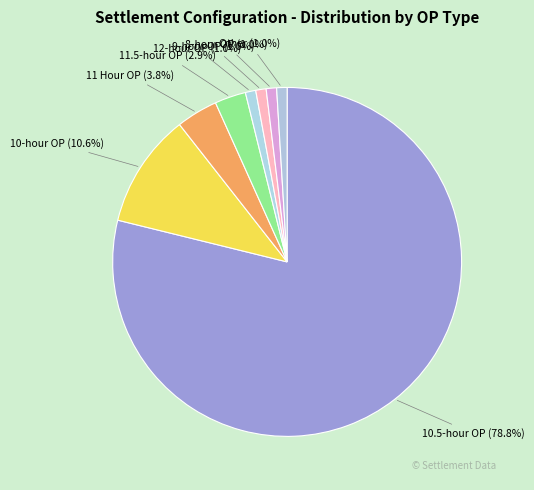

Which category has the biggest portion of the pie?

10.5-hour OP